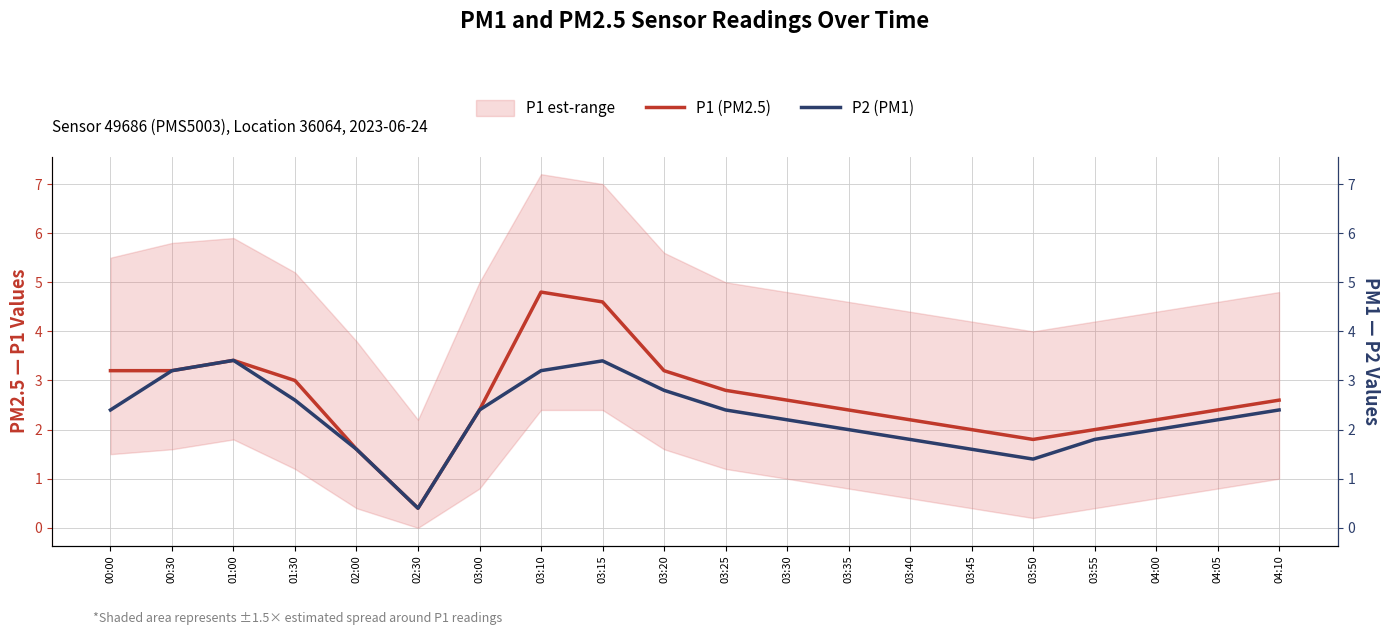

How many values in the P2 (PM1) series exceed 2?

12